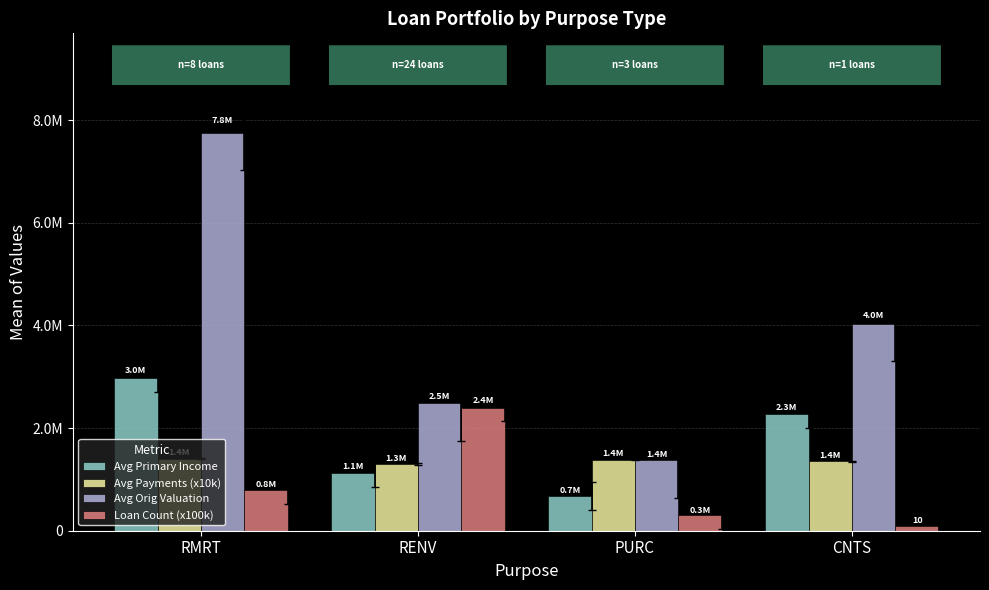

Where does the Avg Primary Income series first go above 2277324?

RMRT